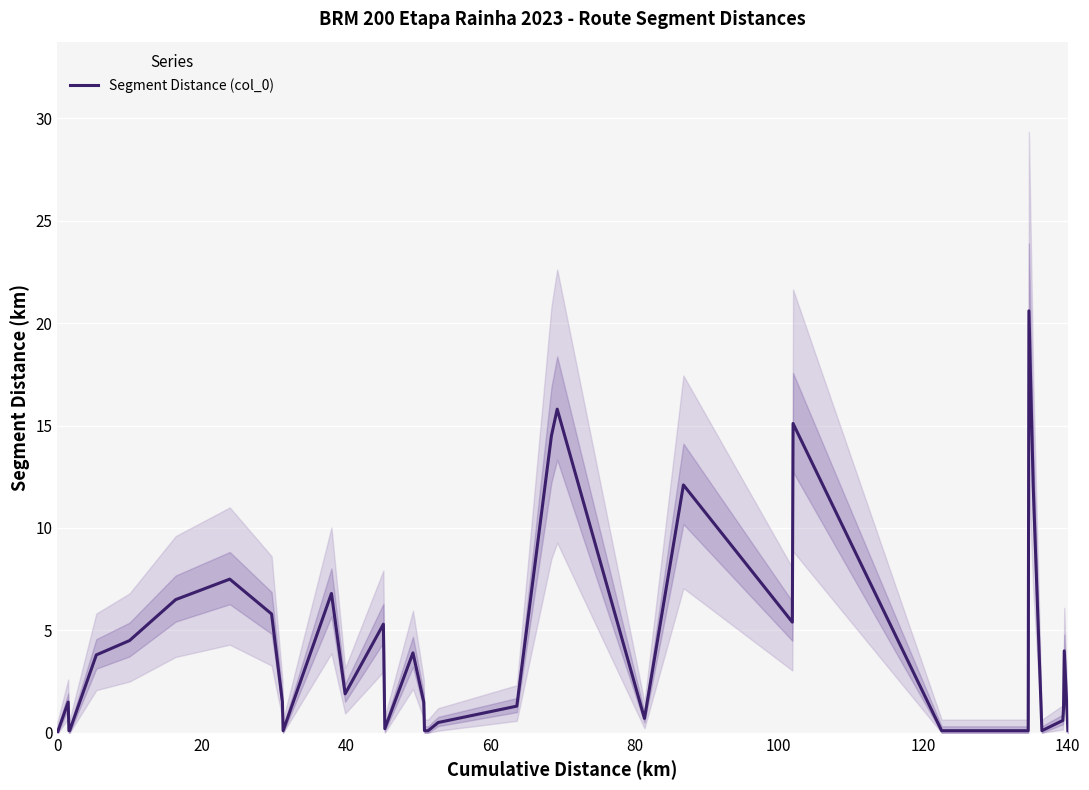

Count the number of categories in the chart.

37